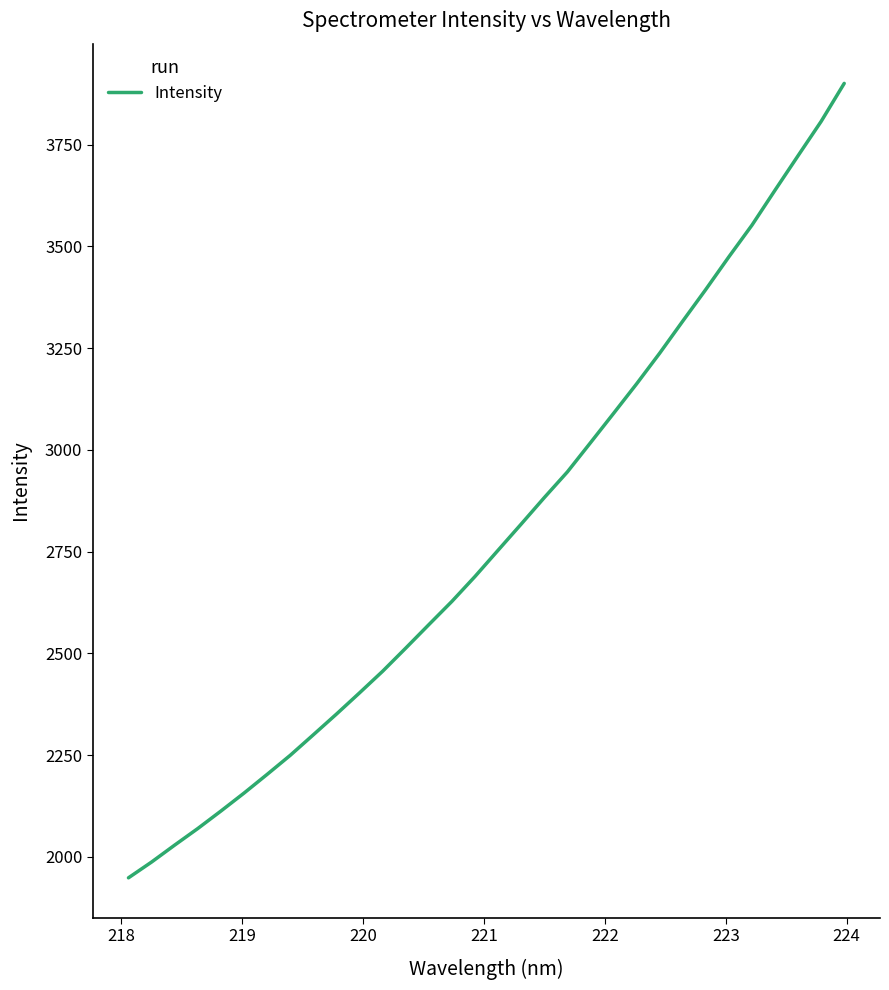

What is the difference between the maximum and minimum values?

1952.2